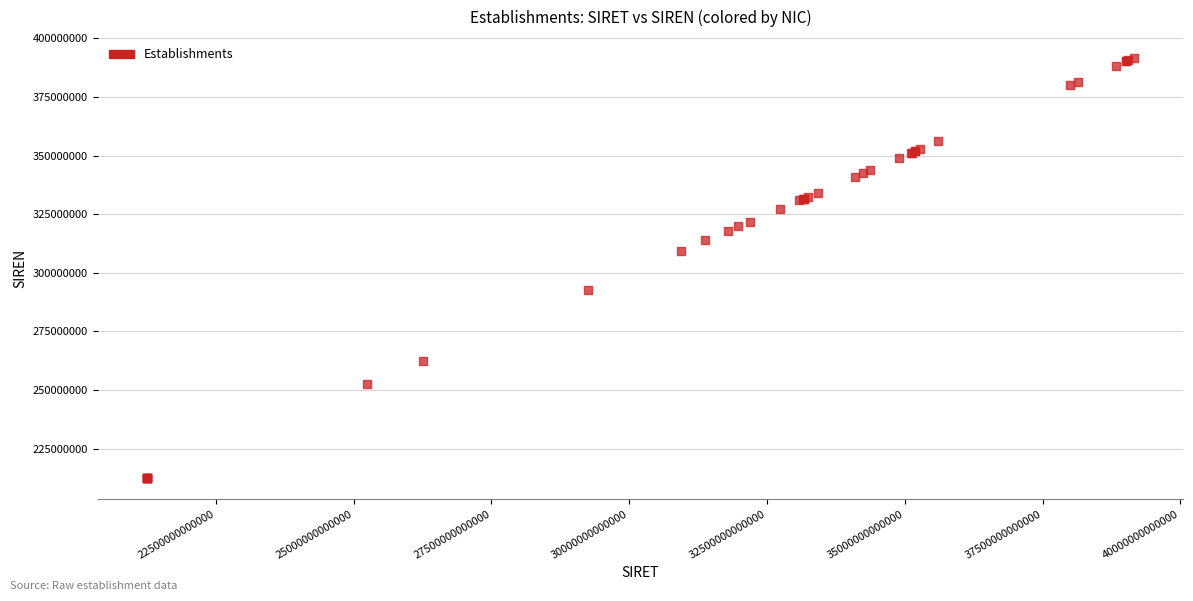

What Y value in the scatter plot is closest to 302015437?

309375921